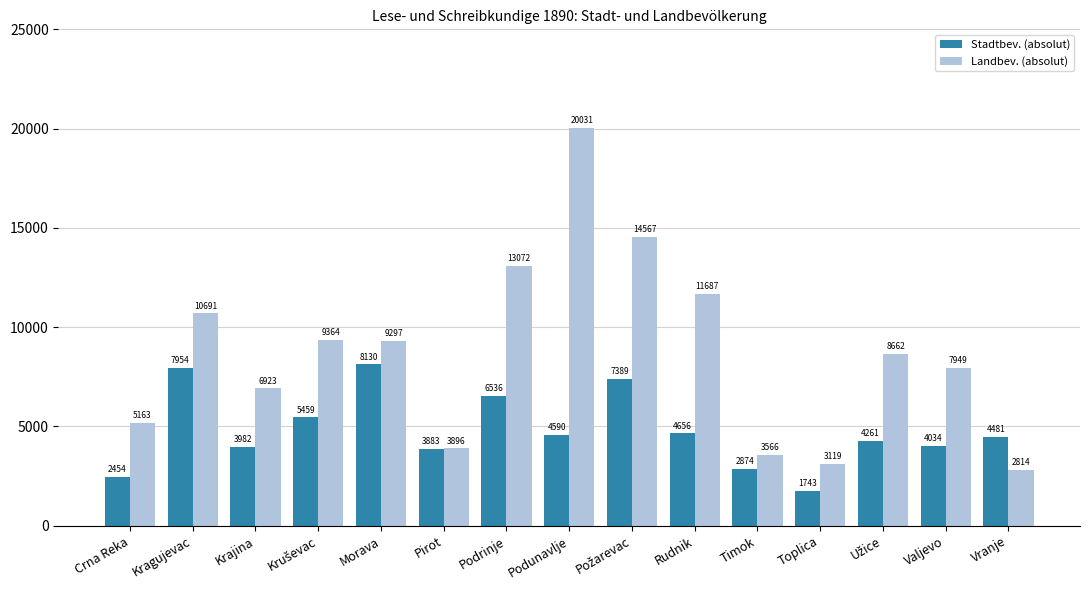

The Landbev. (absolut) series shows 6923 at Krajina. True or false?

True